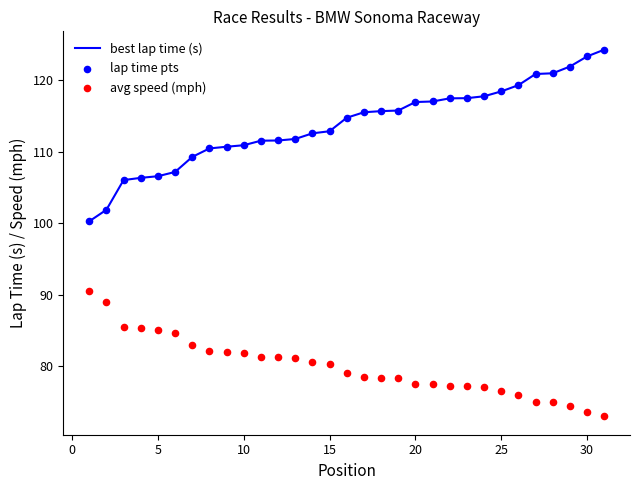

What are all the series names shown in the legend?

best lap time (s), lap time pts, avg speed (mph)